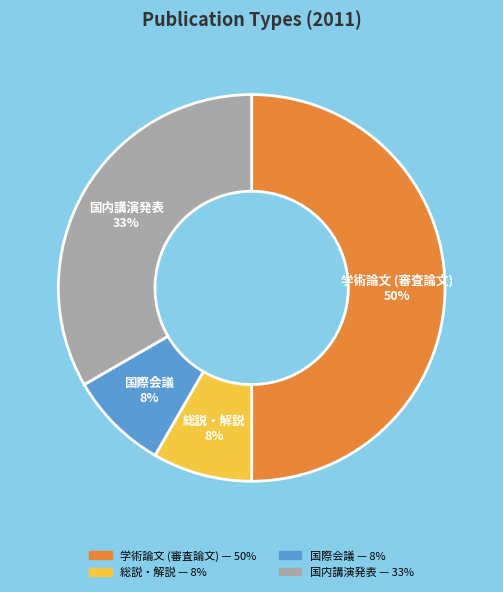

Does 国際会議 account for over 50% of the chart?

No